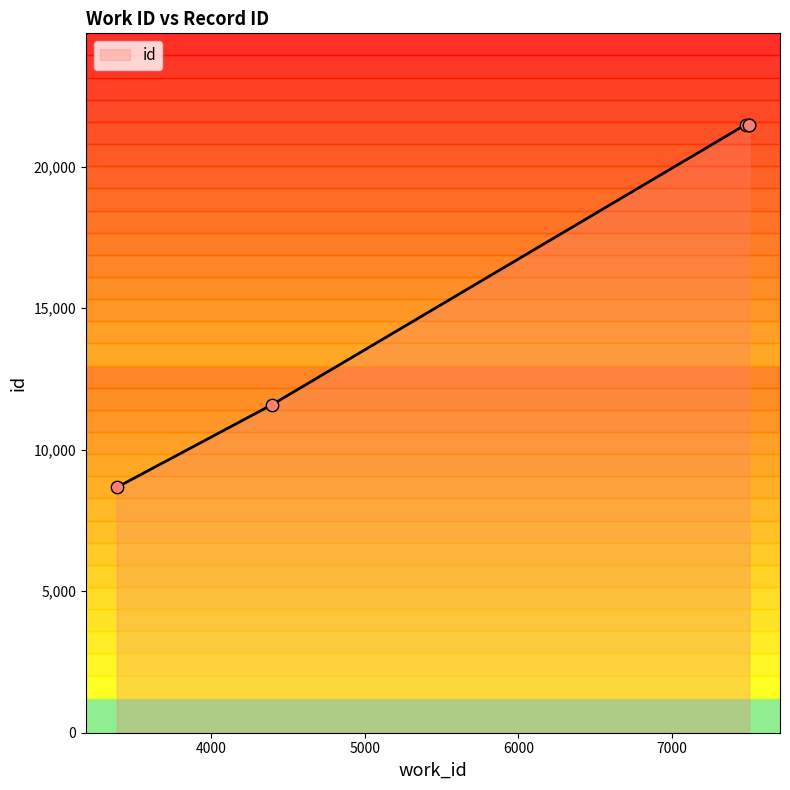

What is the change in value from 3385 to 7481?

+12812